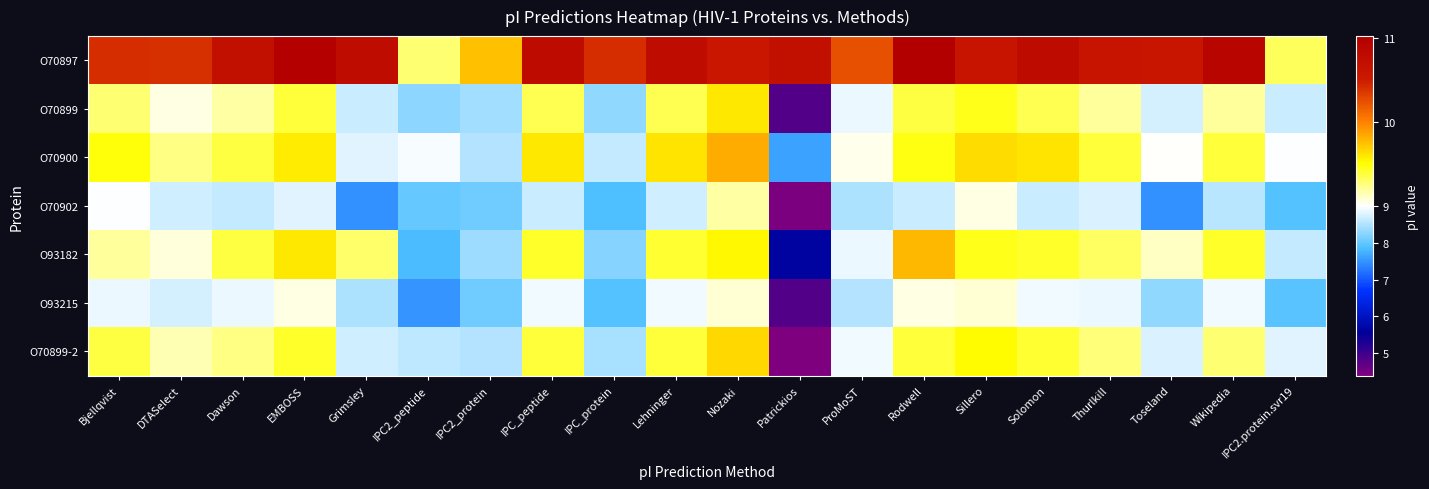

Reading left to right, transcribe all the data shown in this chart.

O70897: Bjellqvist=10.4	DTASelect=10.4	Dawson=10.7	EMBOSS=11.0	Grimsley=10.8	IPC2_peptide=9.3	IPC2_protein=9.8	IPC_peptide=10.8	IPC_protein=10.4	Lehninger=10.8	Nozaki=10.6	Patrickios=10.7	ProMoST=10.2	Rodwell=11.0	Sillero=10.6	Solomon=10.8	Thurlkill=10.6	Toseland=10.6	Wikipedia=10.9	IPC2.protein.svr19=9.3
O70899: Bjellqvist=9.3	DTASelect=9.1	Dawson=9.2	EMBOSS=9.4	Grimsley=8.7	IPC2_peptide=8.3	IPC2_protein=8.4	IPC_peptide=9.3	IPC_protein=8.3	Lehninger=9.3	Nozaki=9.6	Patrickios=4.8	ProMoST=8.9	Rodwell=9.4	Sillero=9.5	Solomon=9.3	Thurlkill=9.2	Toseland=8.7	Wikipedia=9.2	IPC2.protein.svr19=8.7
O70900: Bjellqvist=9.5	DTASelect=9.3	Dawson=9.4	EMBOSS=9.6	Grimsley=8.8	IPC2_peptide=9.0	IPC2_protein=8.5	IPC_peptide=9.6	IPC_protein=8.6	Lehninger=9.6	Nozaki=9.8	Patrickios=7.6	ProMoST=9.0	Rodwell=9.5	Sillero=9.6	Solomon=9.6	Thurlkill=9.4	Toseland=9.0	Wikipedia=9.4	IPC2.protein.svr19=9.0
O70902: Bjellqvist=9.0	DTASelect=8.7	Dawson=8.6	EMBOSS=8.8	Grimsley=7.5	IPC2_peptide=8.0	IPC2_protein=8.1	IPC_peptide=8.7	IPC_protein=7.9	Lehninger=8.7	Nozaki=9.2	Patrickios=4.4	ProMoST=8.5	Rodwell=8.7	Sillero=9.1	Solomon=8.7	Thurlkill=8.8	Toseland=7.5	Wikipedia=8.6	IPC2.protein.svr19=7.9
O93182: Bjellqvist=9.2	DTASelect=9.1	Dawson=9.4	EMBOSS=9.6	Grimsley=9.3	IPC2_peptide=7.8	IPC2_protein=8.4	IPC_peptide=9.4	IPC_protein=8.2	Lehninger=9.4	Nozaki=9.5	Patrickios=5.6	ProMoST=8.9	Rodwell=9.8	Sillero=9.5	Solomon=9.4	Thurlkill=9.3	Toseland=9.1	Wikipedia=9.4	IPC2.protein.svr19=8.6
O93215: Bjellqvist=8.9	DTASelect=8.7	Dawson=8.9	EMBOSS=9.1	Grimsley=8.5	IPC2_peptide=7.5	IPC2_protein=8.1	IPC_peptide=8.9	IPC_protein=7.9	Lehninger=8.9	Nozaki=9.1	Patrickios=4.8	ProMoST=8.5	Rodwell=9.1	Sillero=9.1	Solomon=8.9	Thurlkill=8.9	Toseland=8.3	Wikipedia=8.9	IPC2.protein.svr19=7.9
O70899-2: Bjellqvist=9.4	DTASelect=9.2	Dawson=9.3	EMBOSS=9.4	Grimsley=8.7	IPC2_peptide=8.6	IPC2_protein=8.5	IPC_peptide=9.4	IPC_protein=8.4	Lehninger=9.4	Nozaki=9.7	Patrickios=4.4	ProMoST=8.9	Rodwell=9.4	Sillero=9.5	Solomon=9.4	Thurlkill=9.3	Toseland=8.8	Wikipedia=9.3	IPC2.protein.svr19=8.8